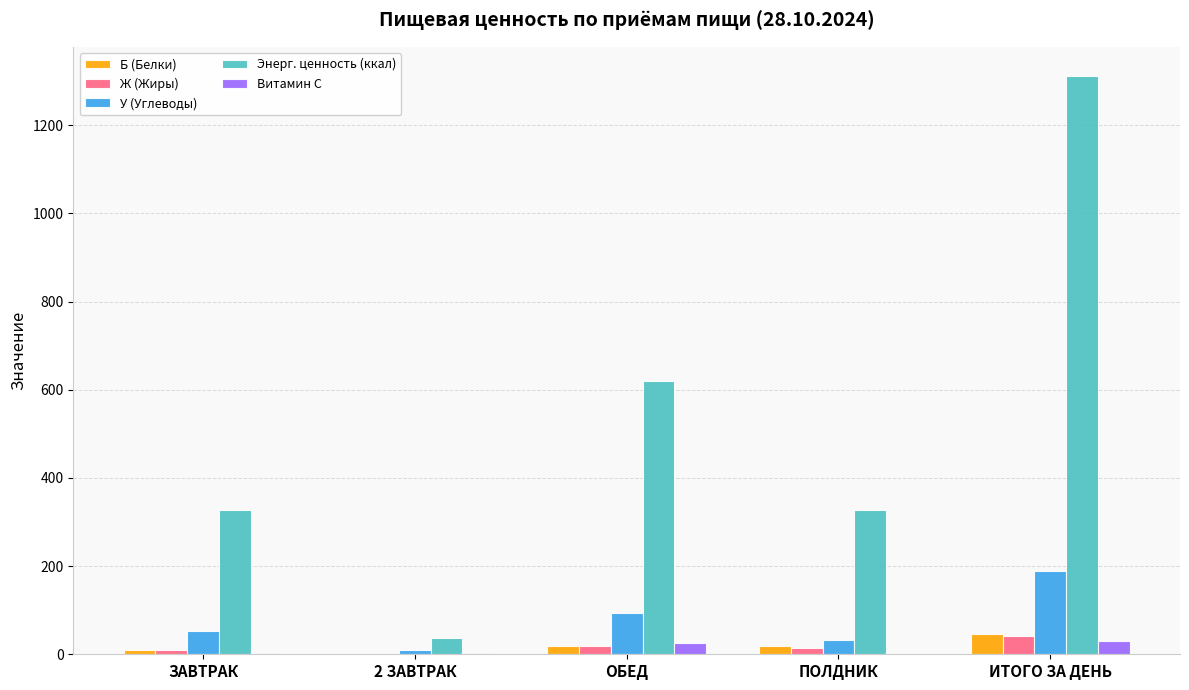

What is the maximum value for Энерг. ценность (ккал)?

1312.5